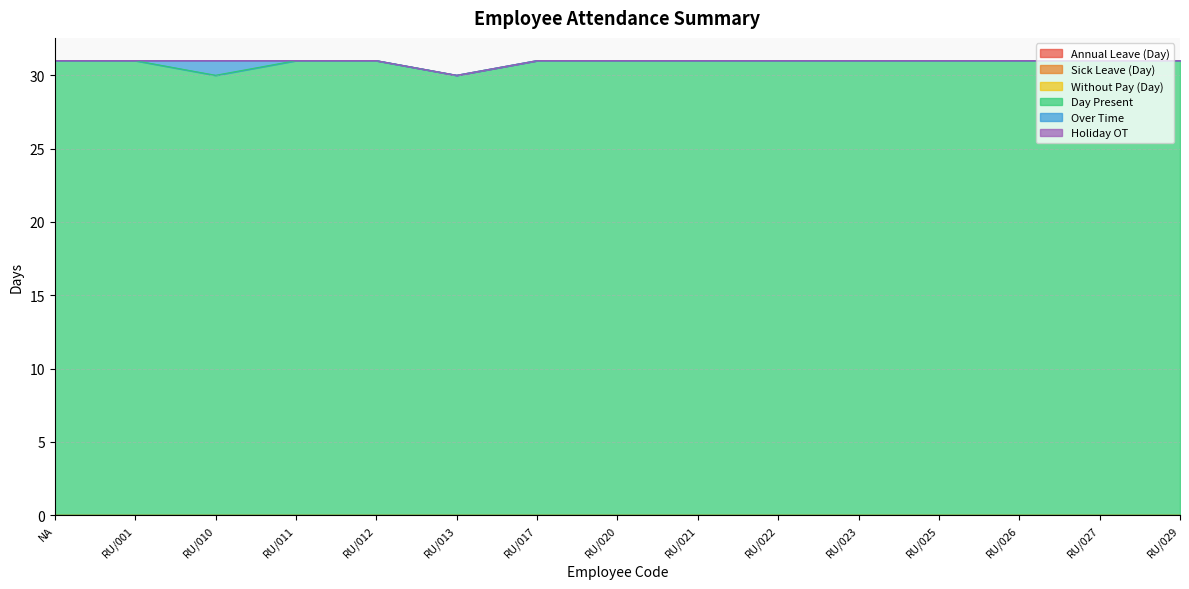

Between RU/011 and RU/021, which is larger?

RU/011